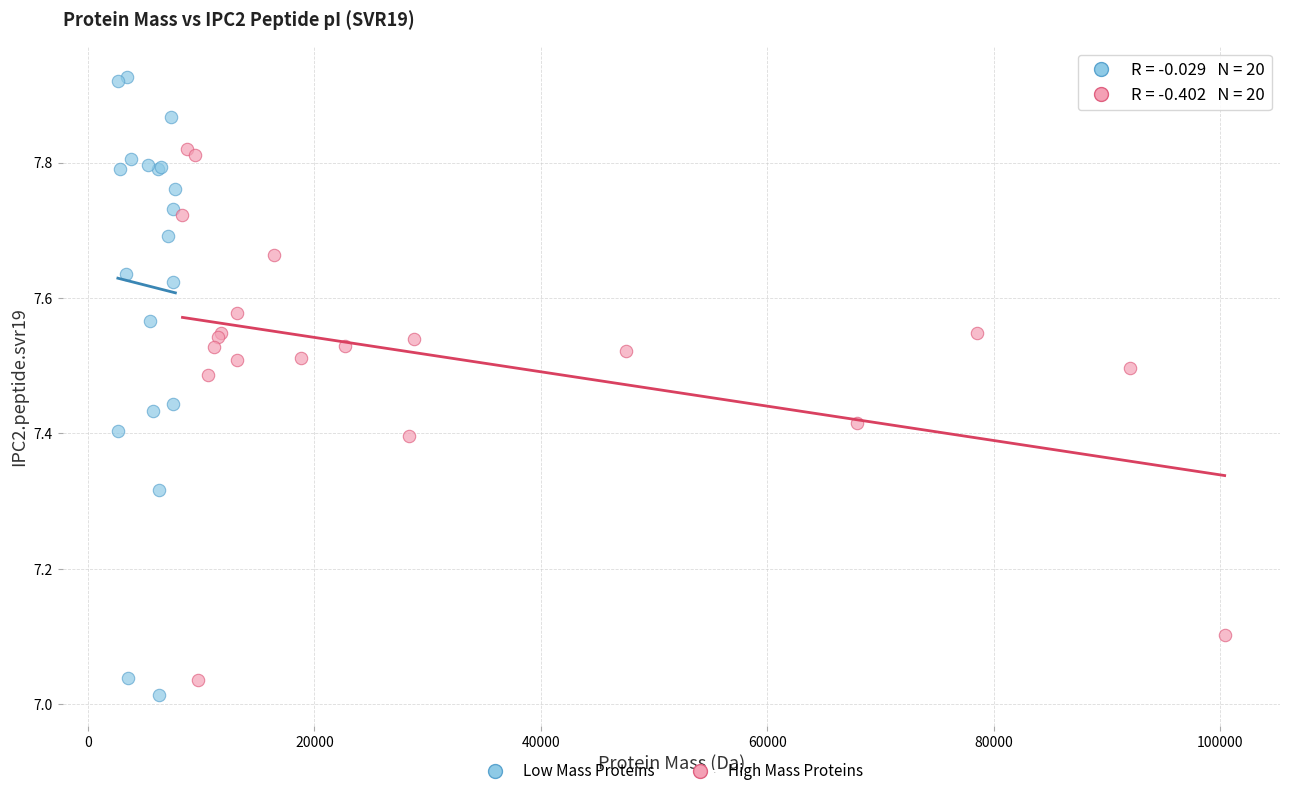

Which series contains the highest Y value?

Low Mass Proteins